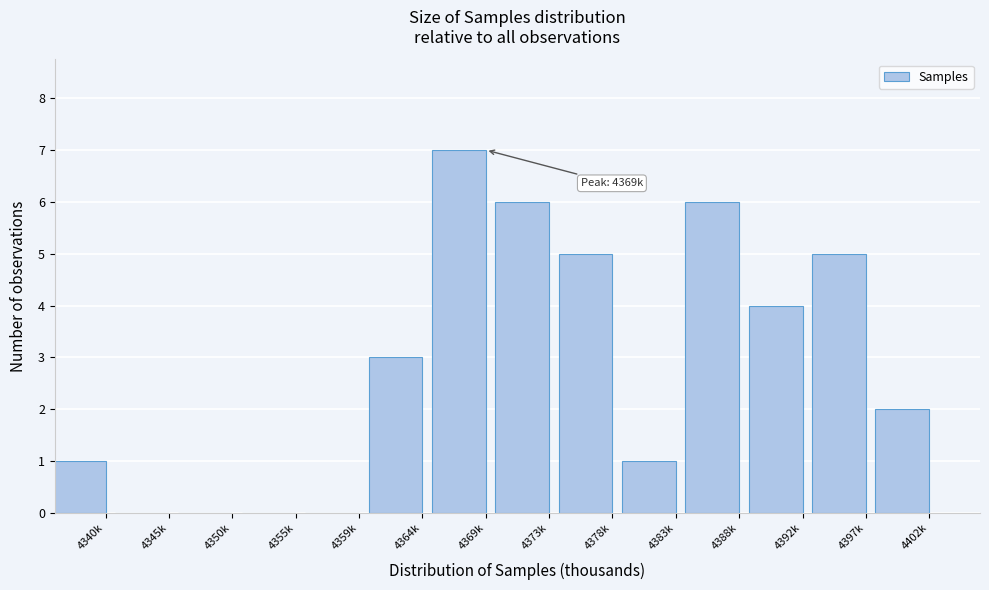

Reading right to left, list all the values displayed in this chart.

4402k=2	4397k=5	4392k=4	4388k=6	4383k=1	4378k=5	4373k=6	4369k=7	4364k=3	4359k=0	4355k=0	4350k=0	4345k=0	4340k=1